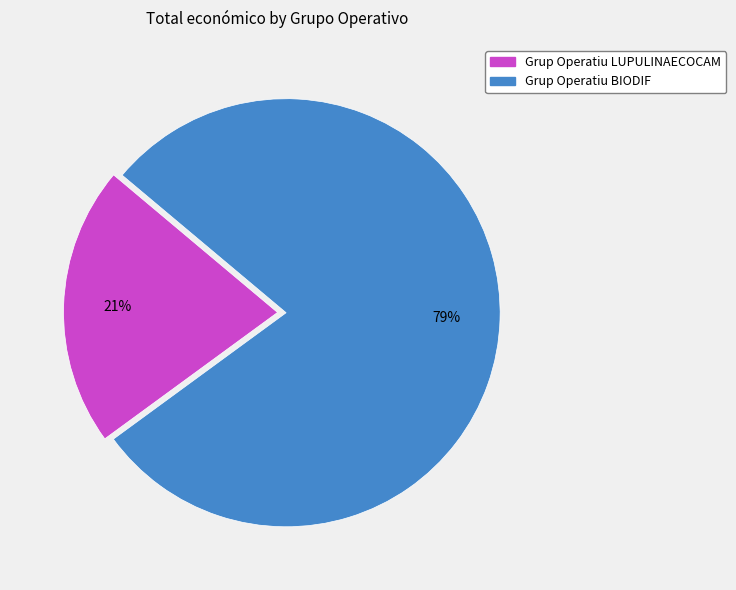

Is it true that Grup Operatiu BIODIF is 85% of the pie?

False